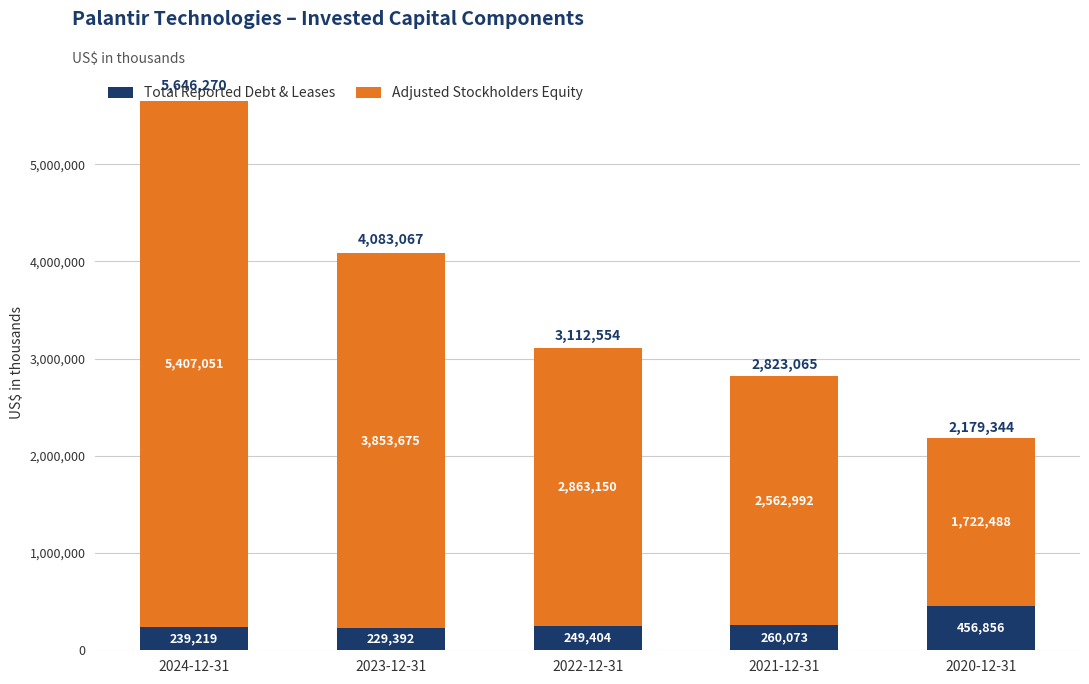

What is the sum of the Total Reported Debt & Leases values at 2023-12-31 and 2022-12-31?

478796